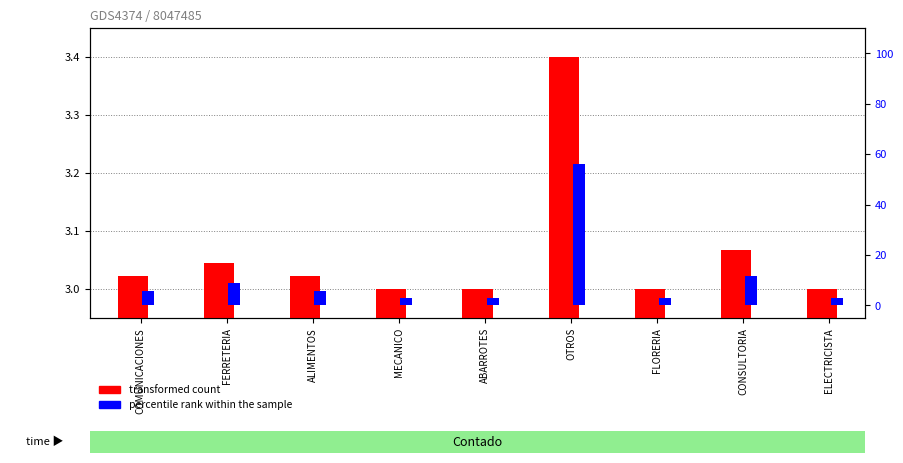

Which series has the largest range (max minus min)?

percentile rank within the sample